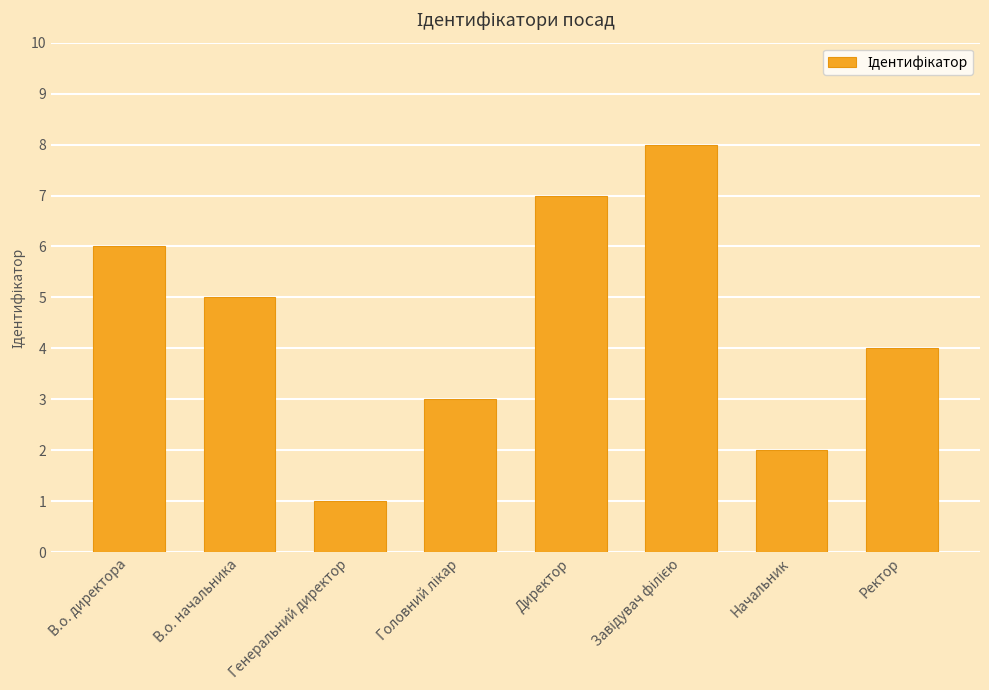

Where is the data nearest to the value 4?

Ректор